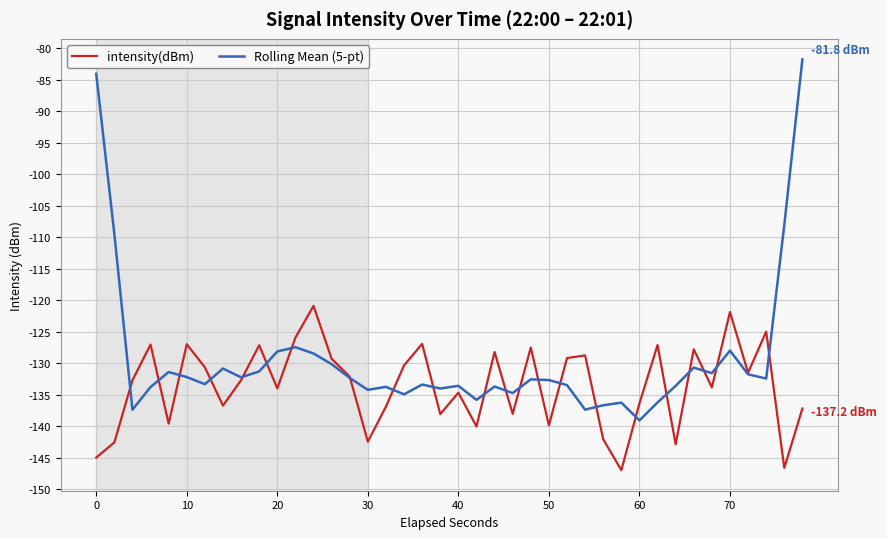

Which series has the largest total across all categories?

Rolling Mean (5-pt)